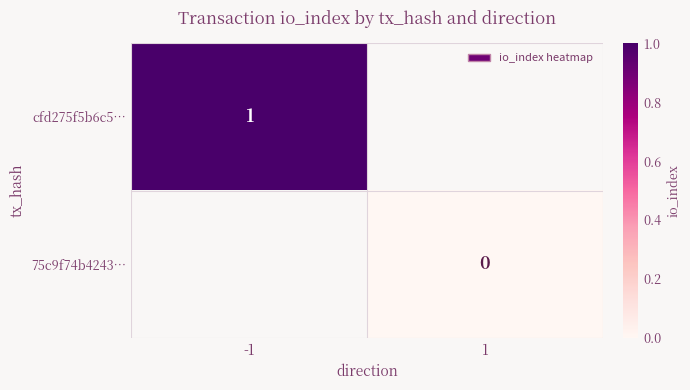

List the series in order of their overall mean, lowest first.

cfd275f5b6c5…, 75c9f74b4243…